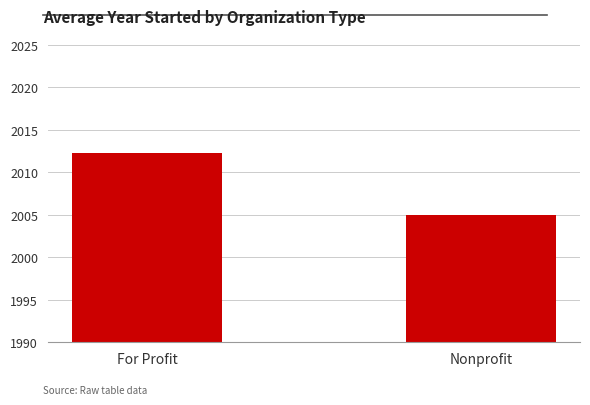

Count the number of categories in the chart.

2